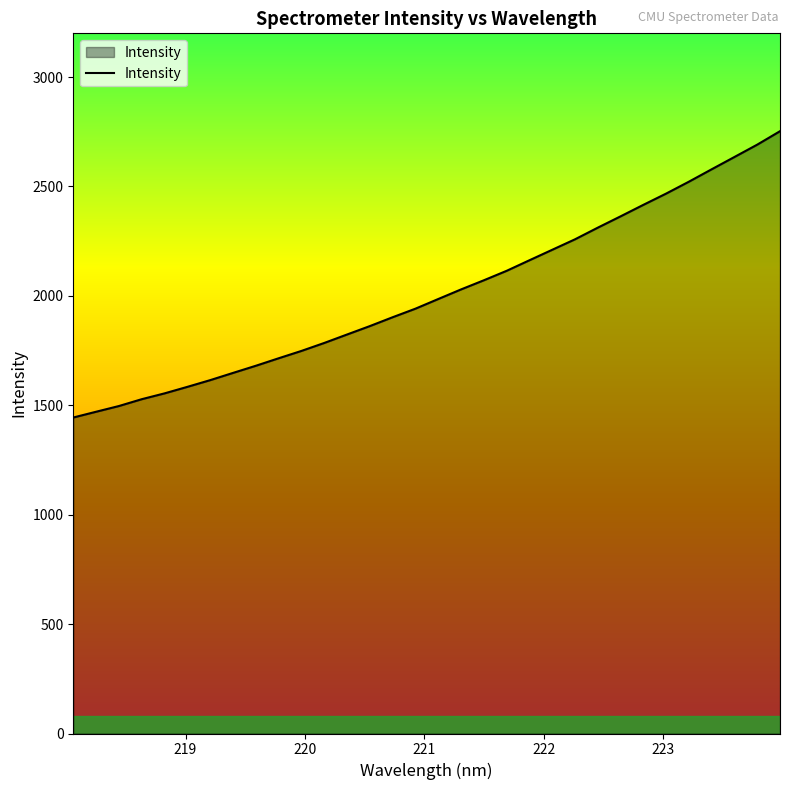

What is the minimum value shown in the chart?

1444.2